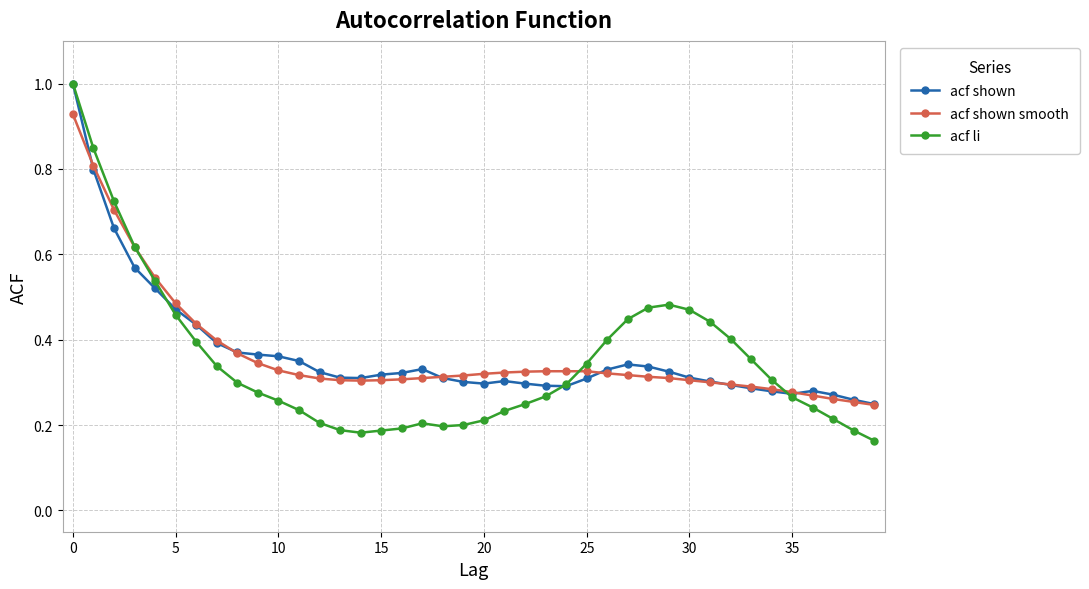

What is the highest value of the acf li series?

1.0